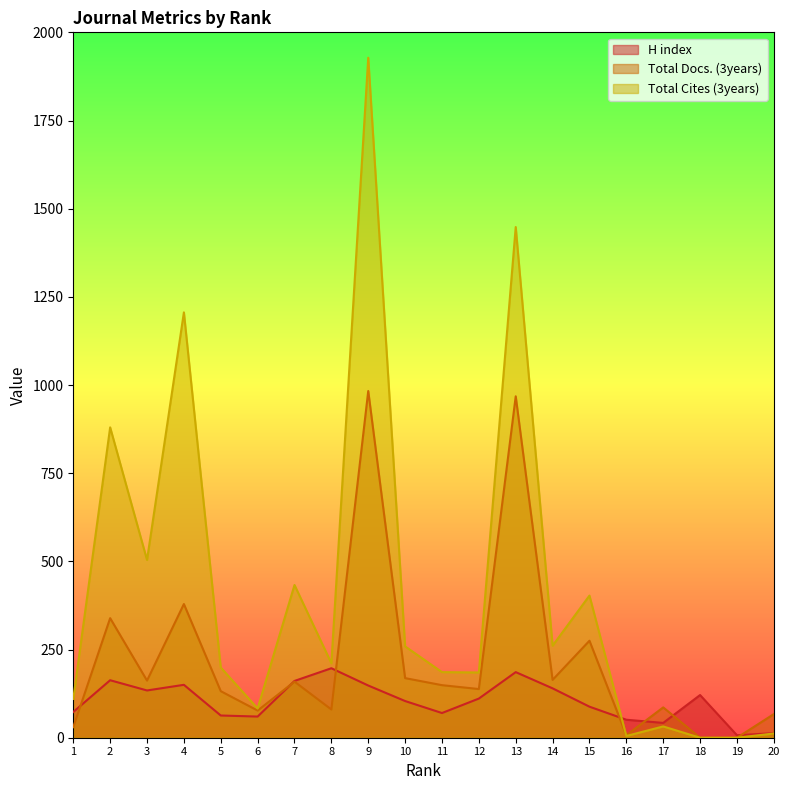

Which series changed the most between 19 and 20?

Total Docs. (3years)